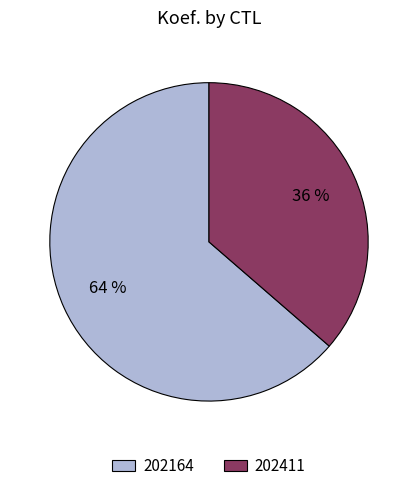

To the nearest percent, what is the combined percentage of 202411 and 202164?

100%